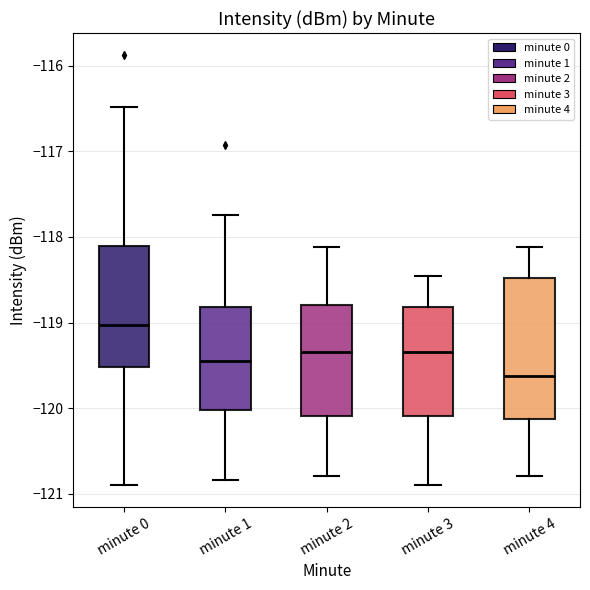

Comparing the boxes themselves (not the whiskers), which one is the tallest?

minute 4